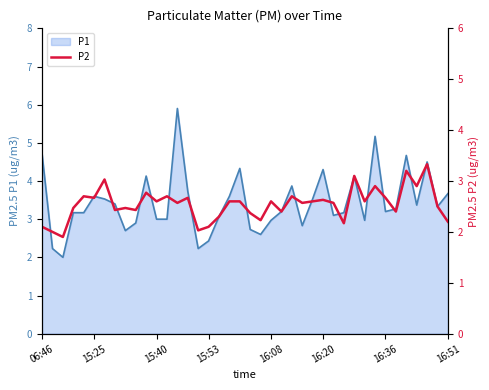

What is the change in value from 14 to 16?

-0.6